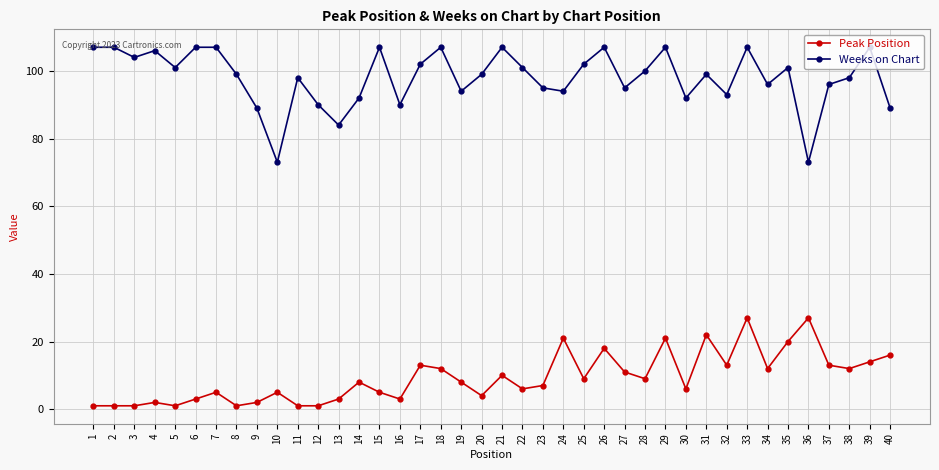

The Peak Position series shows 13 at 17. True or false?

True